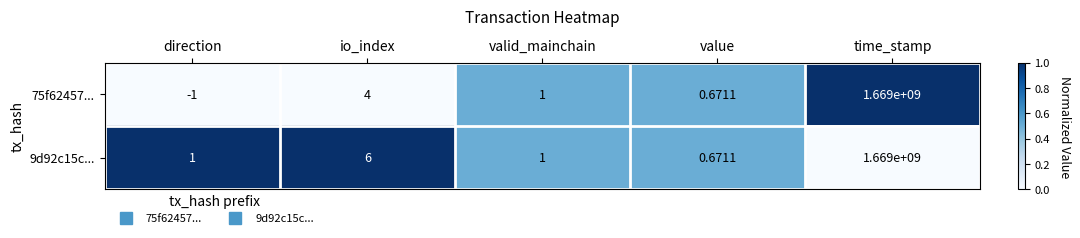

Where is 9d92c15c... nearest to the value 834500000?

io_index